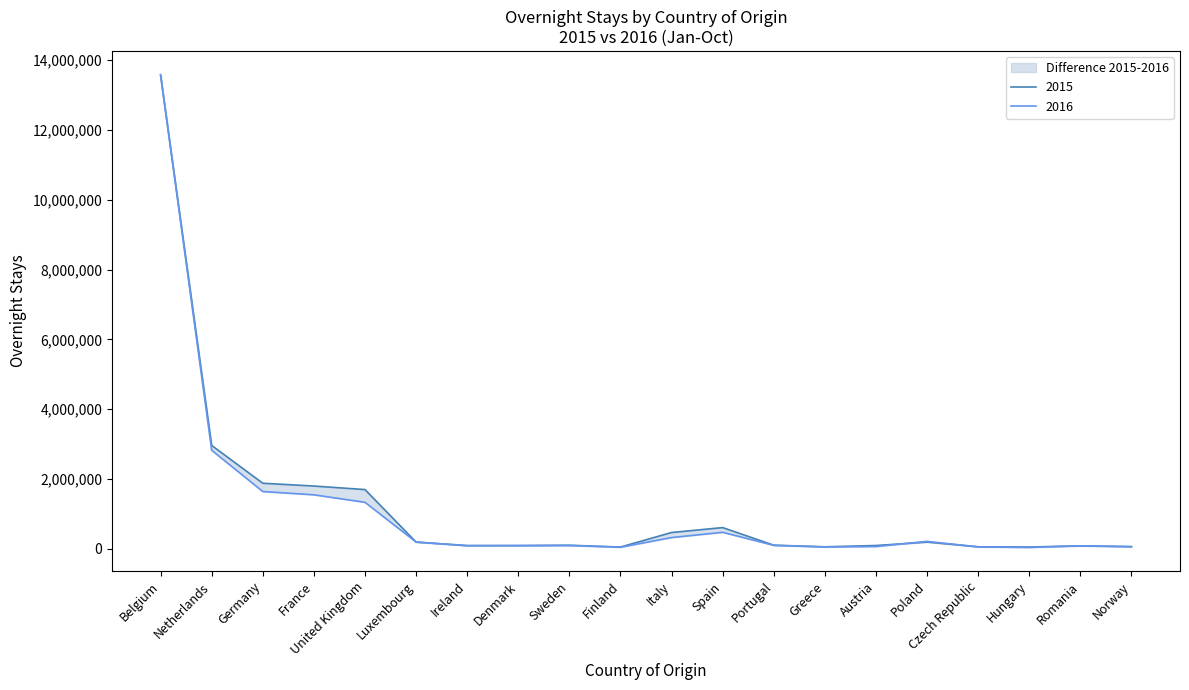

What is the sum of all 2016 values?

22955499